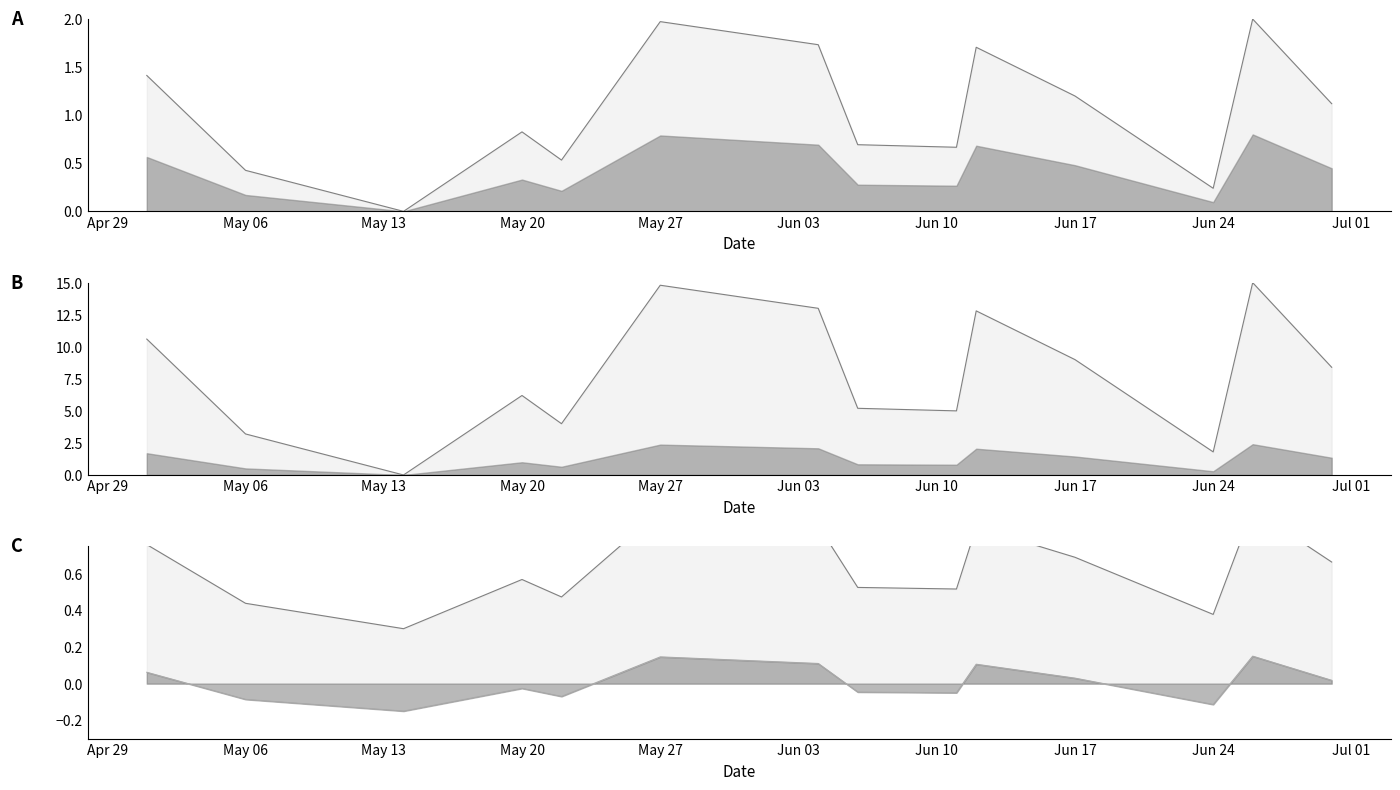

How many interior local peaks does the Lower line series have?

4